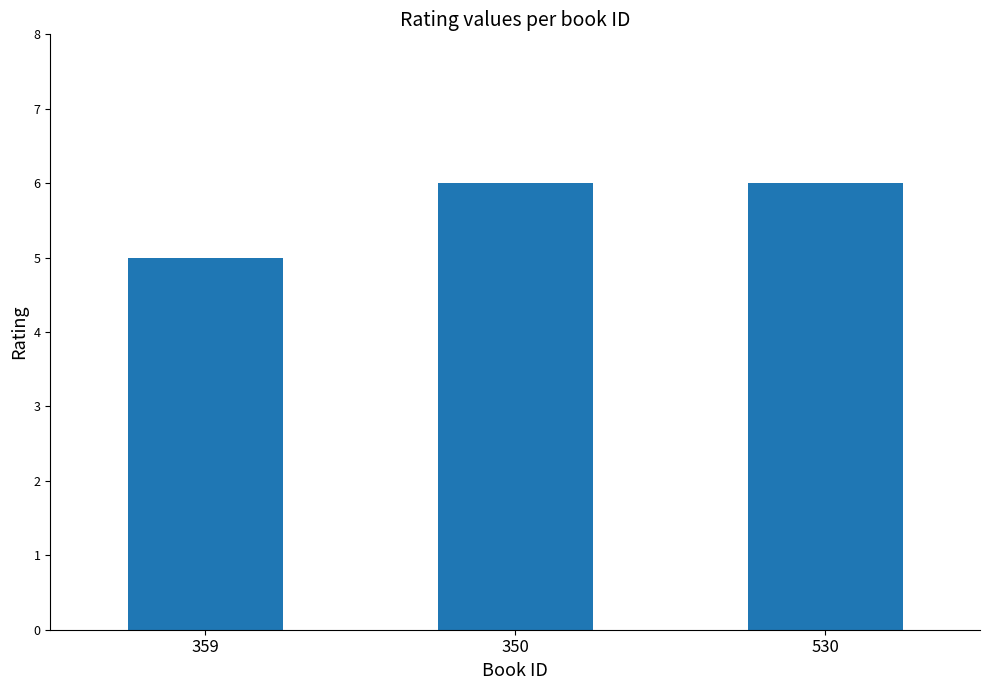

What is the sum of all values?

17